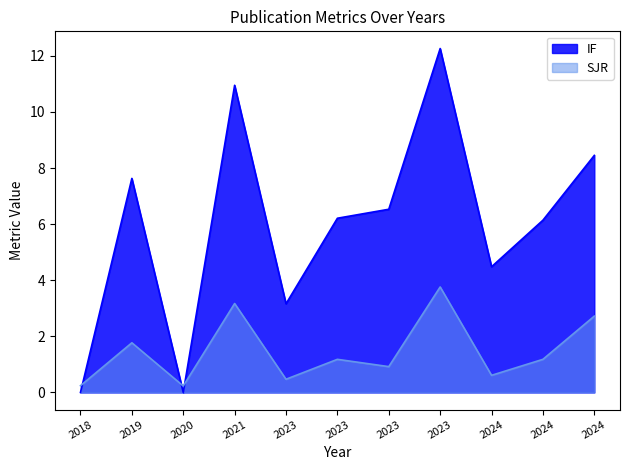

Where is the first local minimum for SJR?

2020